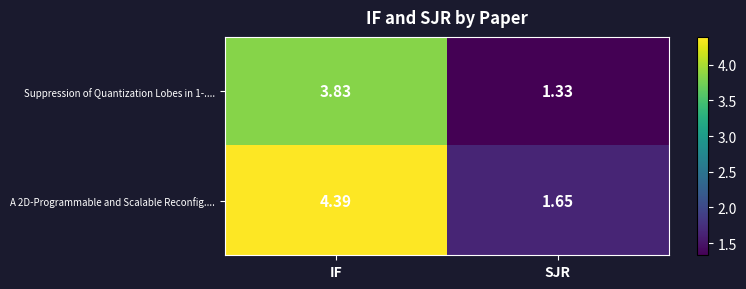

Where is Suppression of Quantization Lobes in 1-.... nearest to the value 2?

SJR